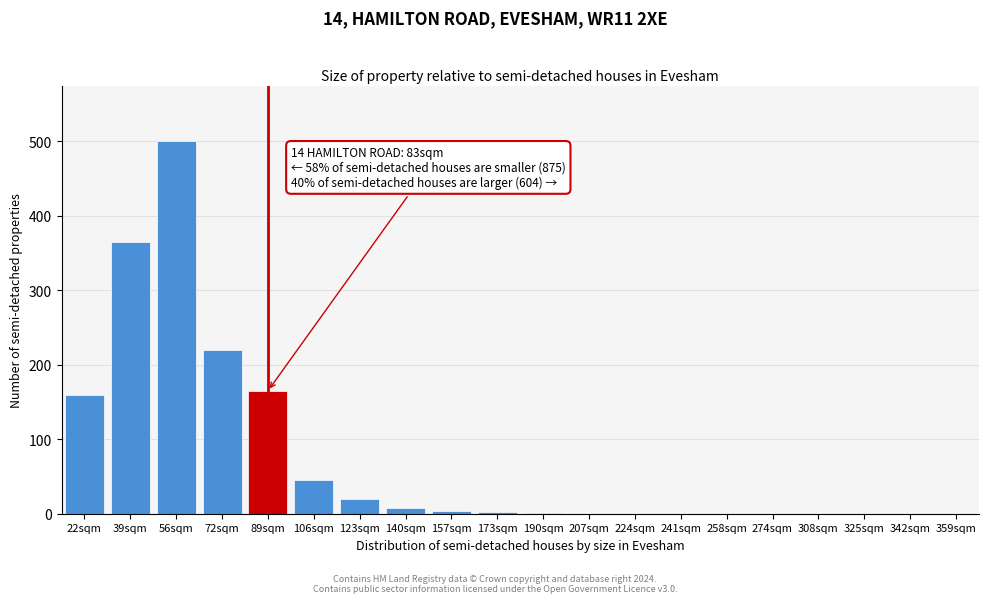

What is the sum of all values?

1490